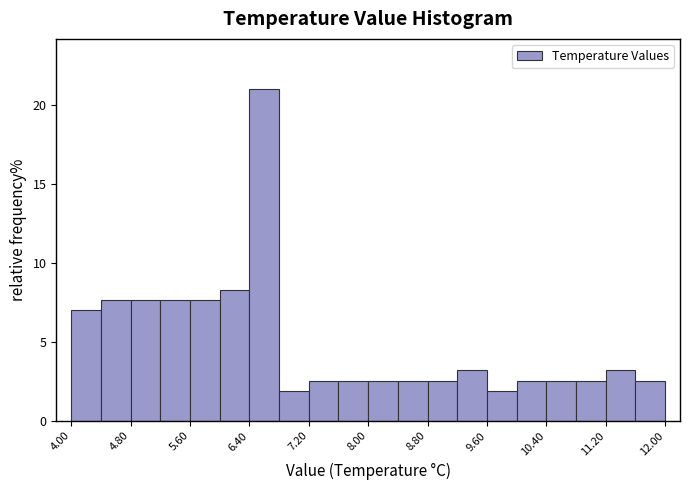

What is the height of the bar covering 4.0 to 4.4 on the x-axis? The values are not printed on the chart, so give them approximately, as read against the axis.

7.0